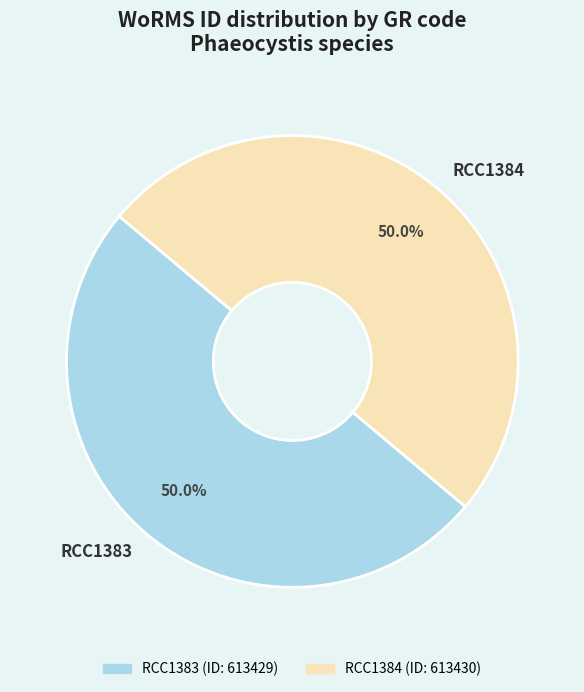

To the nearest percent, what percentage of the pie is RCC1384?

50%